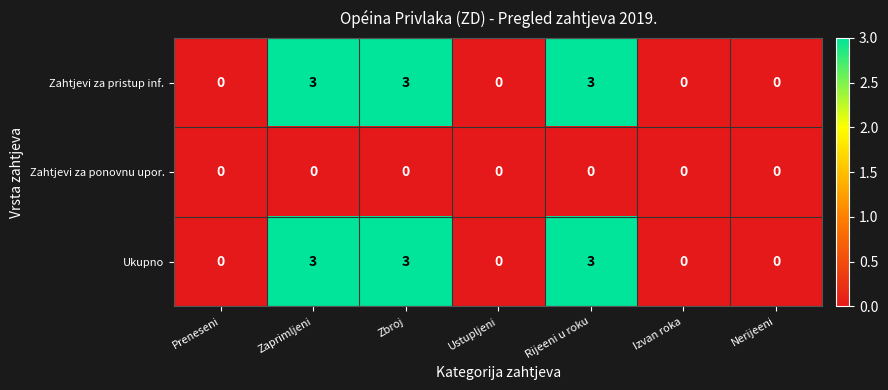

What is the maximum value for Zahtjevi za pristup inf.?

3